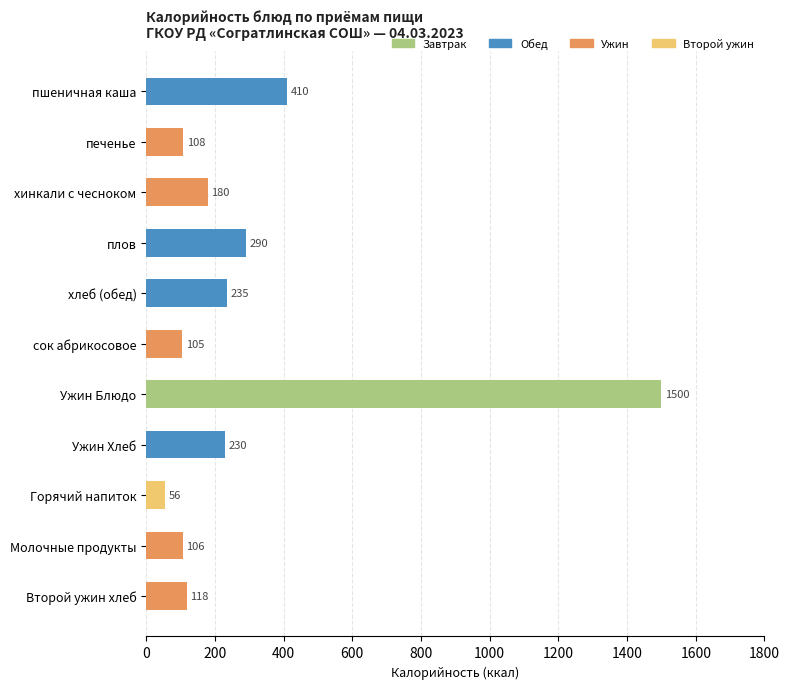

Which has a higher value, хлеб (обед) or плов?

плов